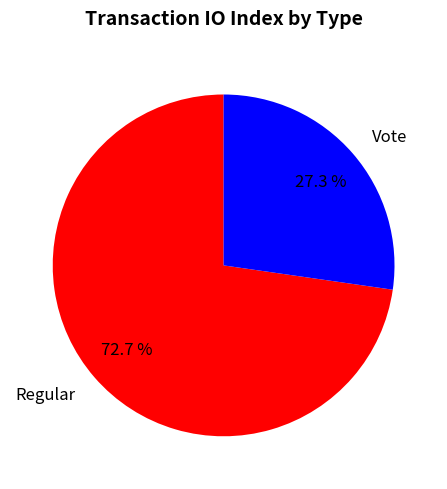

To the nearest percent, what is the average slice percentage?

50%